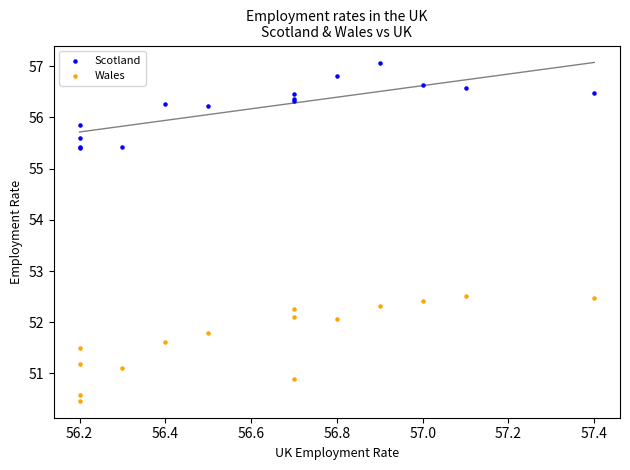

Which series contains the highest Y value?

Scotland